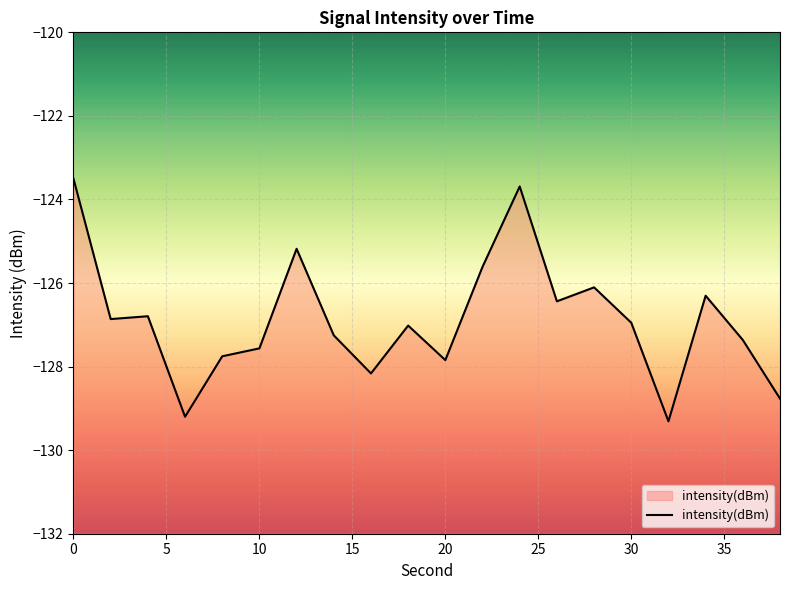

What is the difference between the maximum and minimum values?

5.8